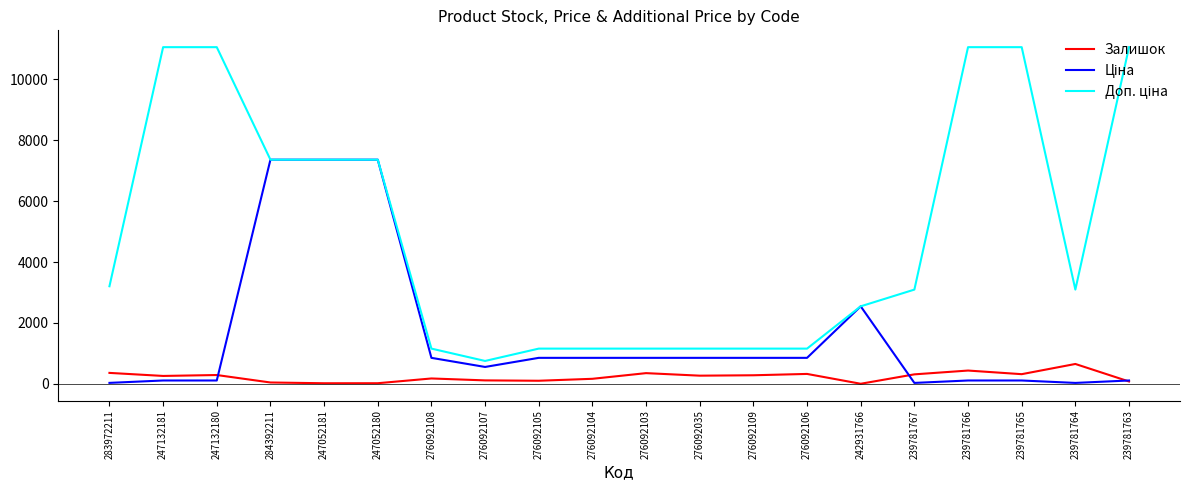

What is the spread (max minus min) of values at 276092109?

875.3